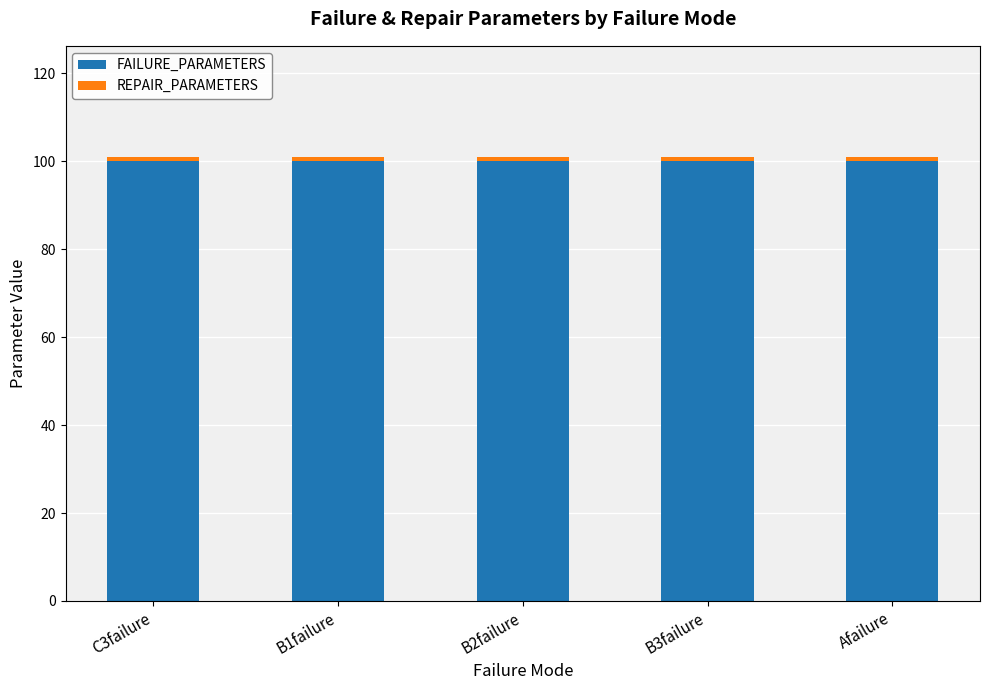

How many data points does each series have?

5